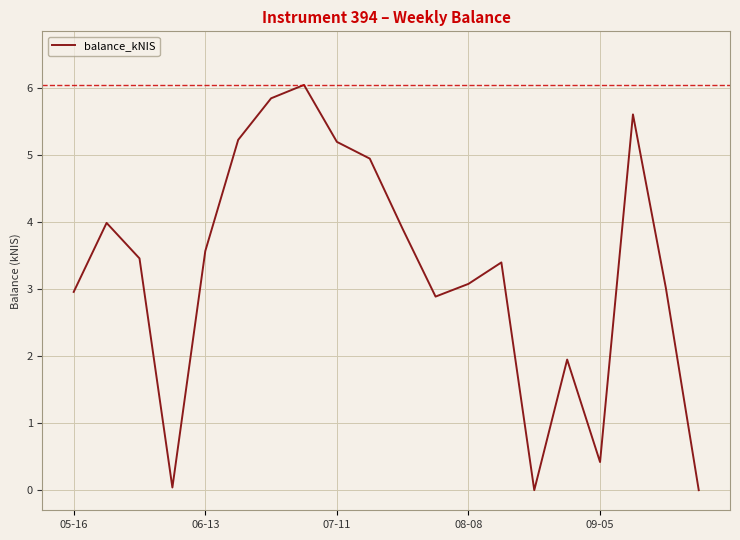

How many lines are shown in the chart?

1